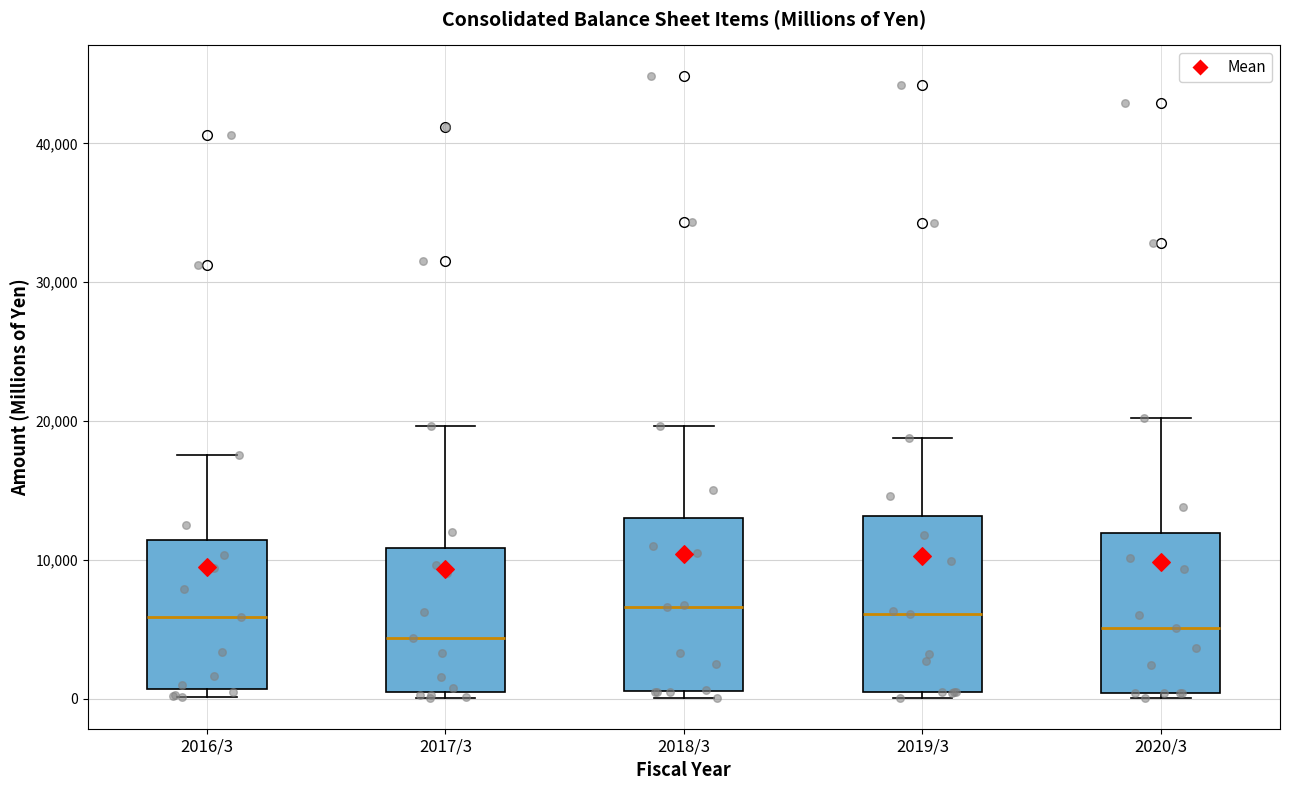

Reading left to right, transcribe this box plot: for each box, give where its median line is, the range the box spans, and where its two whiskers end, as read against the y-axis. The values are not printed on the chart, so give them approximately, as read against the axis.

2016/3: median 6000, box 1000 to 11000, whiskers 0 to 18000
2017/3: median 4000, box 1000 to 11000, whiskers 0 to 20000
2018/3: median 7000, box 1000 to 13000, whiskers 0 to 20000
2019/3: median 6000, box 0 to 13000, whiskers 0 (just below the box's lower edge) to 19000
2020/3: median 5000, box 0 to 12000, whiskers 0 (just below the box's lower edge) to 20000